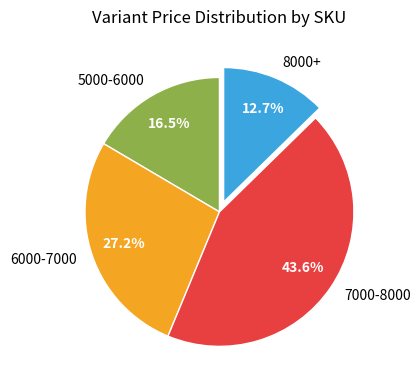

Which category has the biggest portion of the pie?

7000-8000